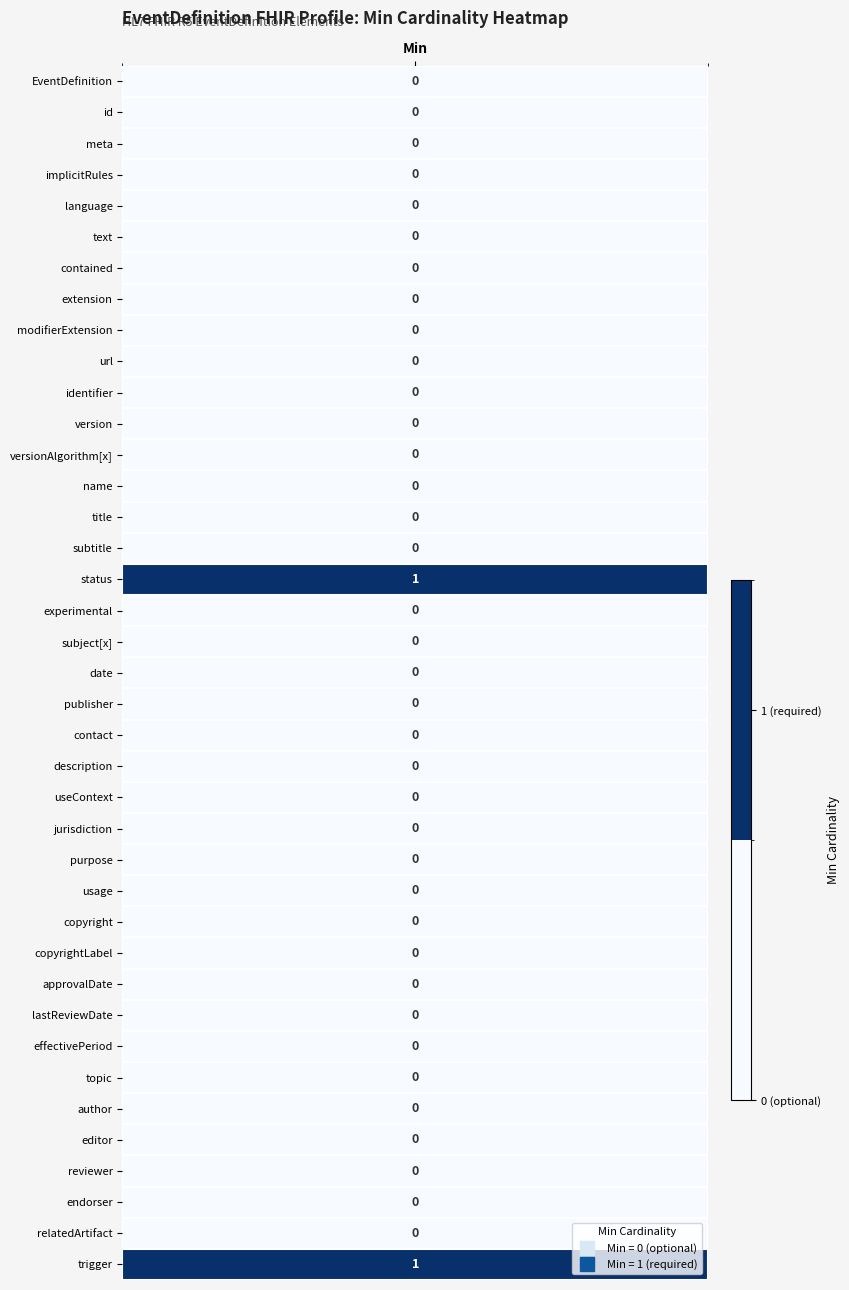

Reading left to right, transcribe all the data shown in this chart.

0	0	0	0	0	0	0	0	0	0	0	0	0	0	0	0	0	1	0	0	0	0	0	0	0	0	0	0	0	0	0	0	0	0	0	0	0	0	1